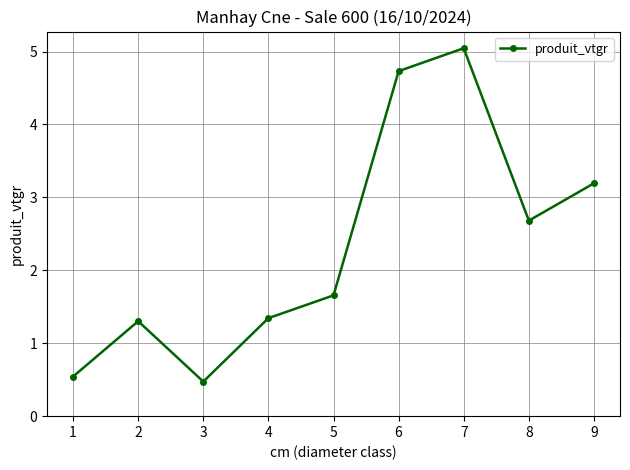

How many values are below 1?

2